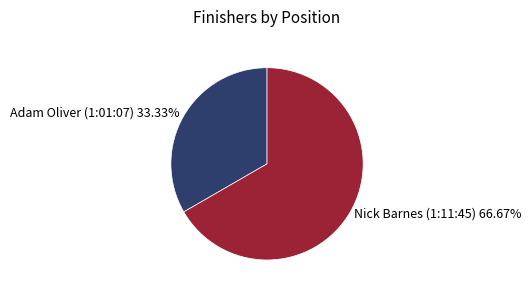

How many segments does this pie chart have?

2